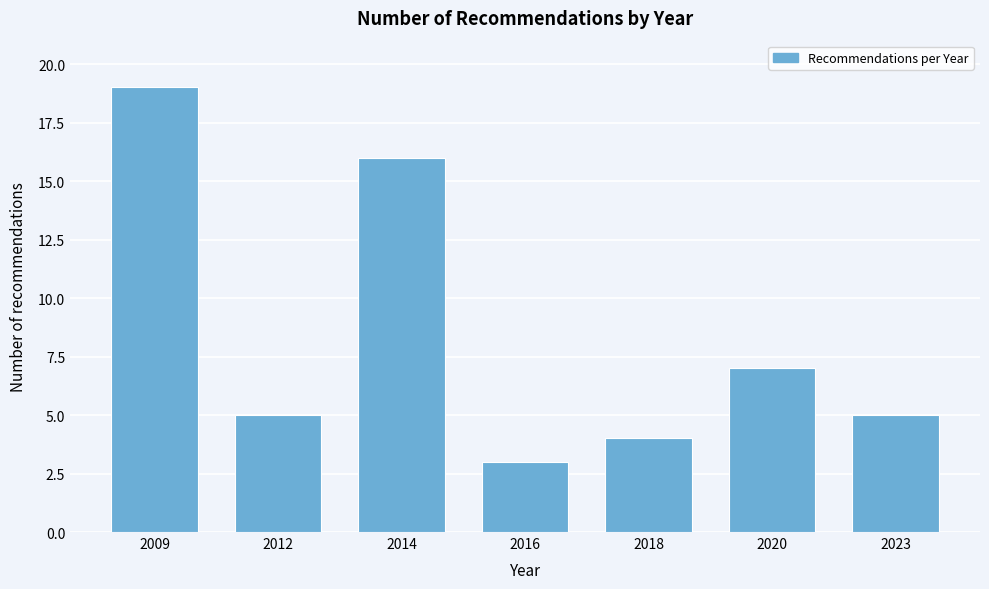

Reading right to left, transcribe all the data shown in this chart.

5	7	4	3	16	5	19